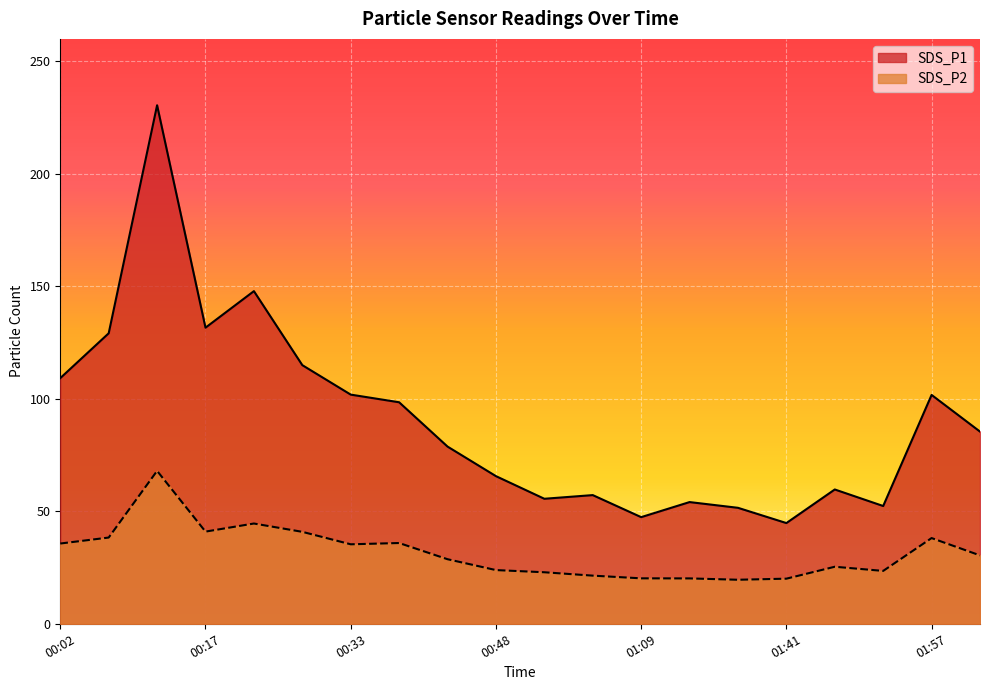

The SDS_P1 series shows 91.0 at 00:22. True or false?

False